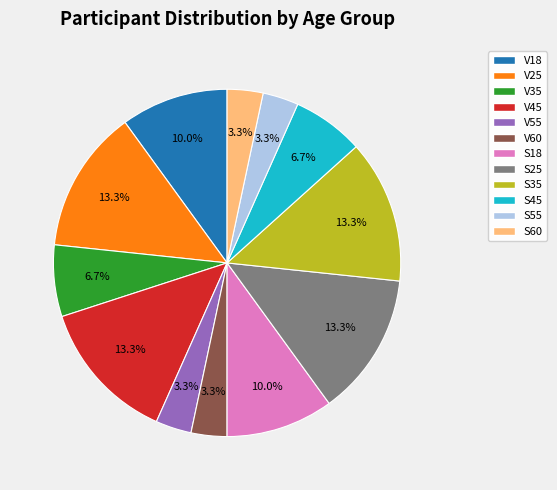

To the nearest percent, what is the combined percentage of V18 and V60?

13%